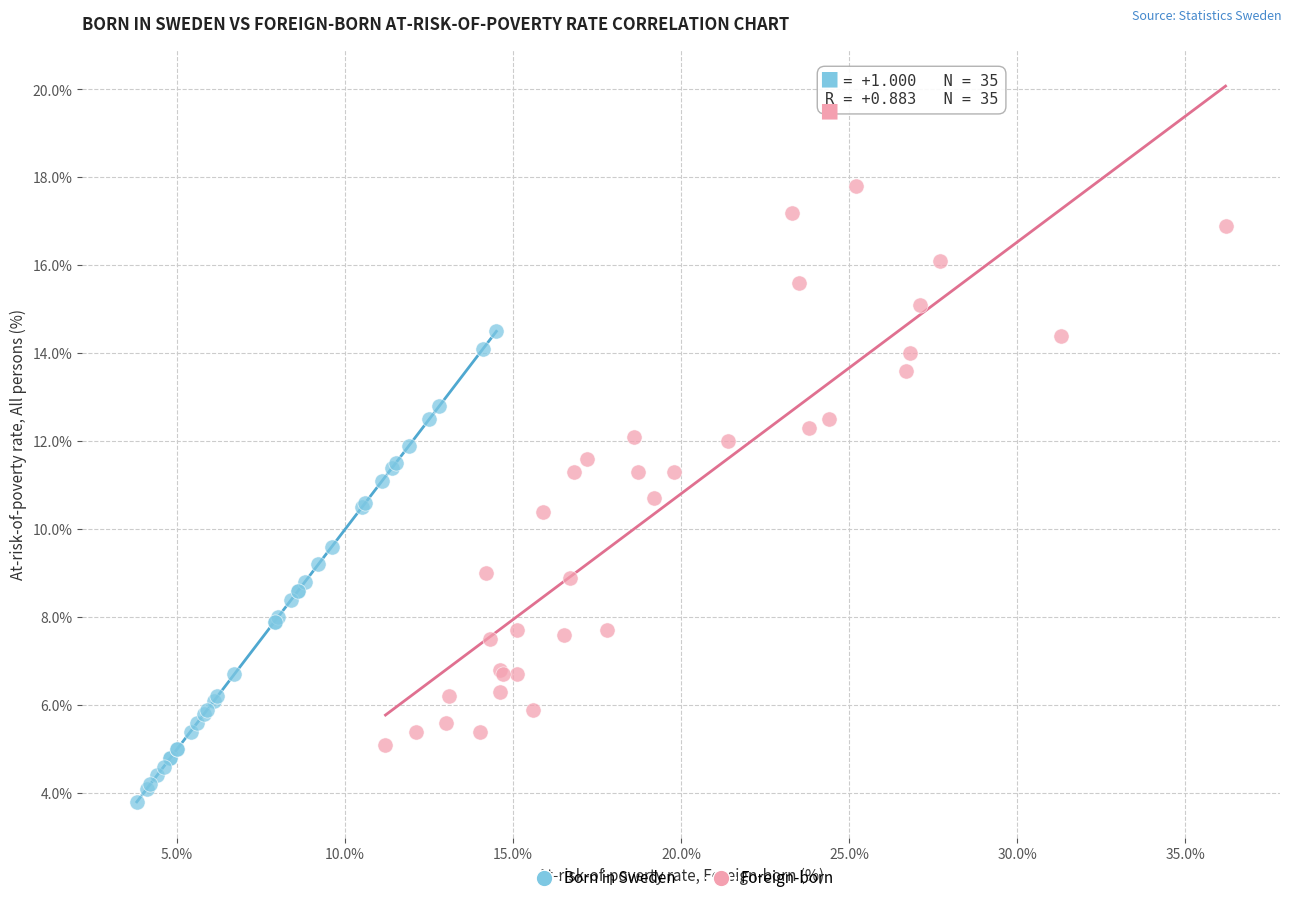

Which series contains the highest Y value?

Foreign-born